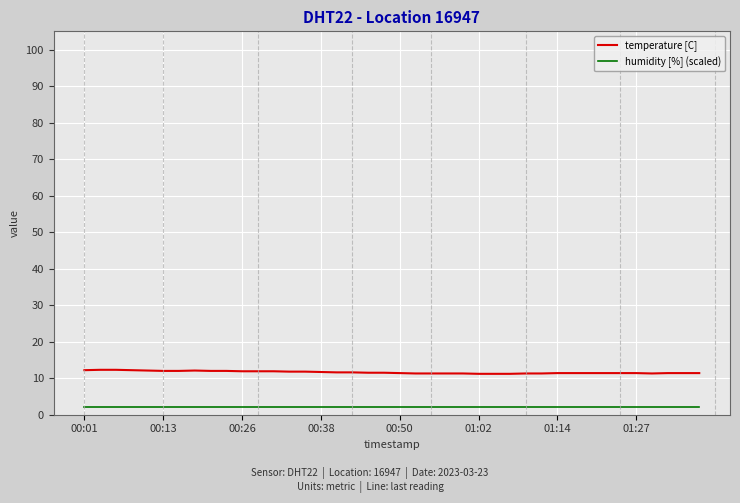

True or false: humidity [%] (scaled) and temperature [C] intersect in this chart.

False